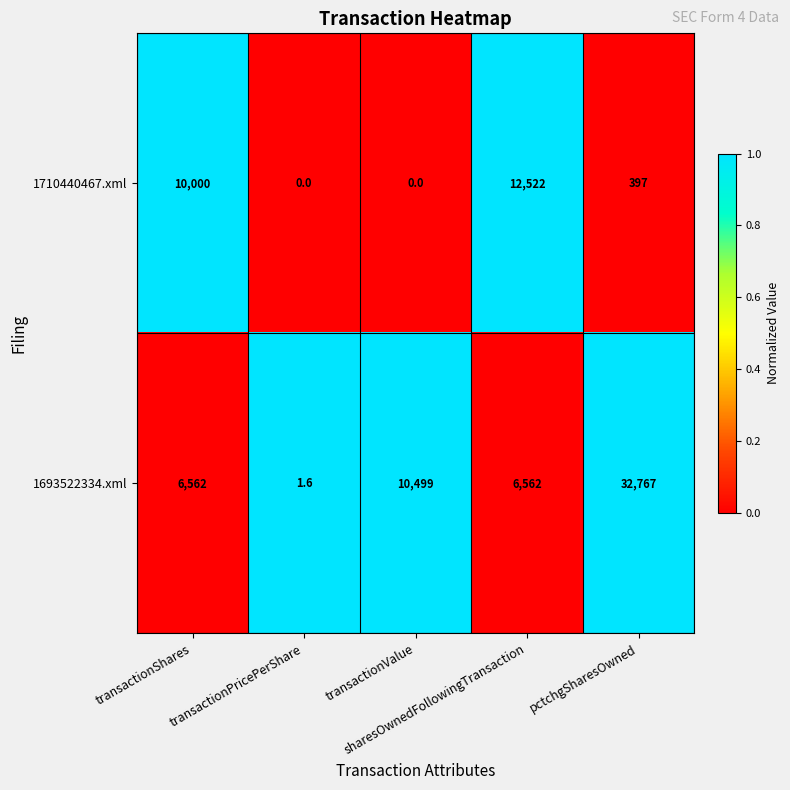

List the series in order of their overall mean, lowest first.

1710440467.xml, 1693522334.xml